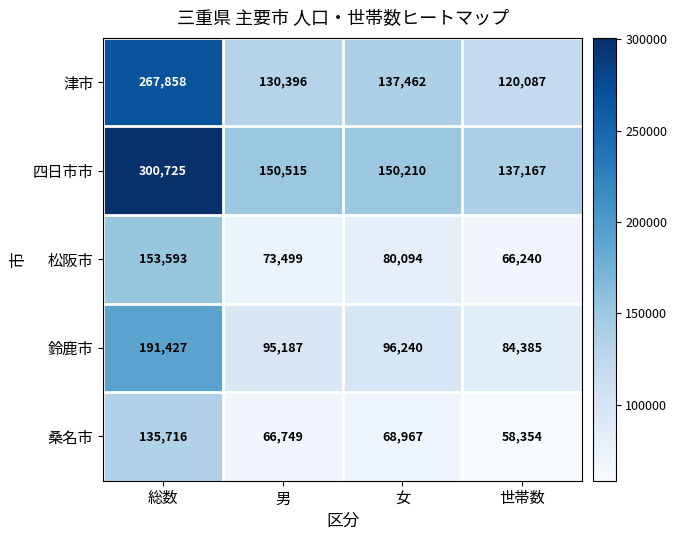

What is the difference between the second highest and second lowest values in the 四日市市 series?

305